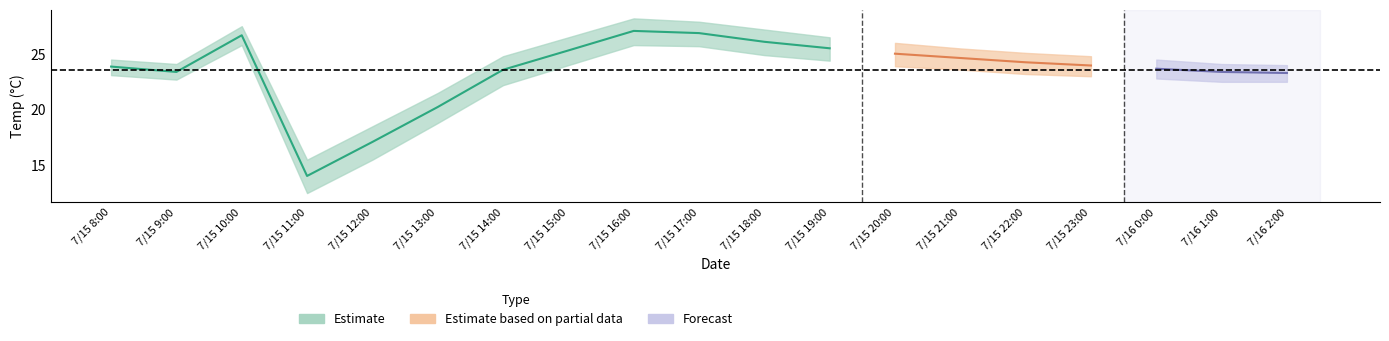

What is the minimum value for Temp?

14.0